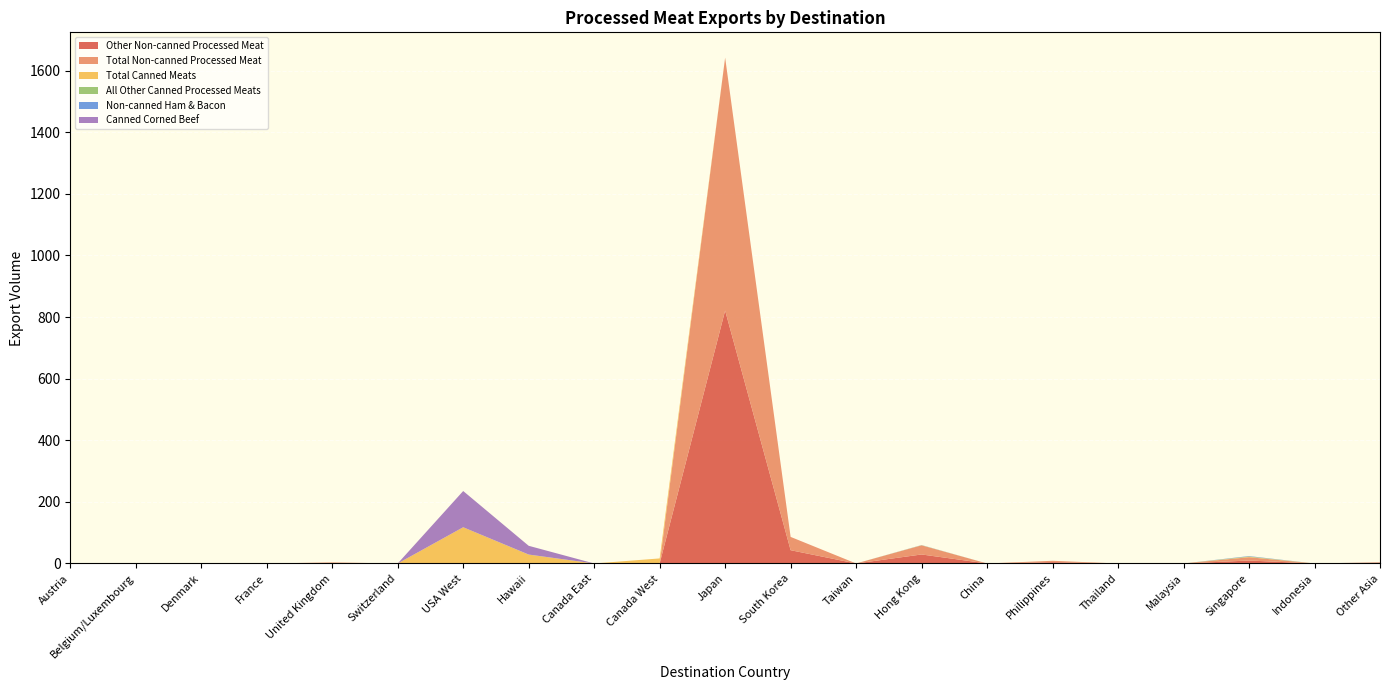

Reading left to right, list all the values displayed in this chart.

Other Non-canned Processed Meat: 0.0	0.0	0.0	0.0	1.7	0.0	0.0	0.0	0.0	0.0	821.2	43.2	0.0	29.3	0.0	4.4	0.0	0.0	9.6	0.0	1.8
Total Non-canned Processed Meat: 0.0	0.0	0.0	0.0	1.7	0.0	0.0	0.0	0.0	0.0	821.2	43.2	0.0	29.6	0.0	4.4	0.0	0.0	10.8	0.0	2.0
Total Canned Meats: 0.0	0.0	0.0	0.0	0.0	0.0	117.6	28.7	0.0	16.4	0.0	0.0	0.0	0.3	0.0	0.0	0.0	0.0	1.3	0.0	0.0
All Other Canned Processed Meats: 0.0	0.0	0.0	0.0	0.0	0.0	0.0	0.3	0.0	0.0	0.0	0.0	0.0	0.3	0.0	0.0	0.0	0.0	1.3	0.0	0.0
Non-canned Ham & Bacon: 0.0	0.0	0.0	0.0	0.0	0.0	0.0	0.0	0.0	0.0	0.0	0.0	0.0	0.3	0.0	0.0	0.0	0.0	1.1	0.0	0.3
Canned Corned Beef: 0.0	0.0	0.0	0.0	0.0	0.0	117.6	28.4	0.0	0.0	0.0	0.0	0.0	0.0	0.0	0.0	0.0	0.0	0.0	0.0	0.0